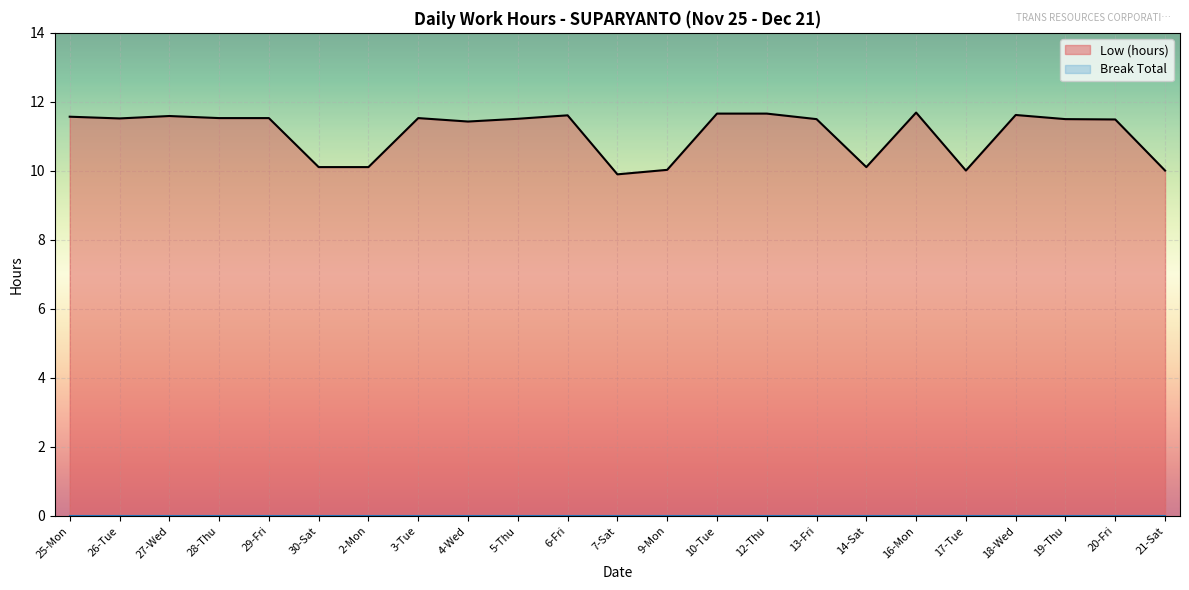

What are all the series names shown in the legend?

Low (hours), Break Total